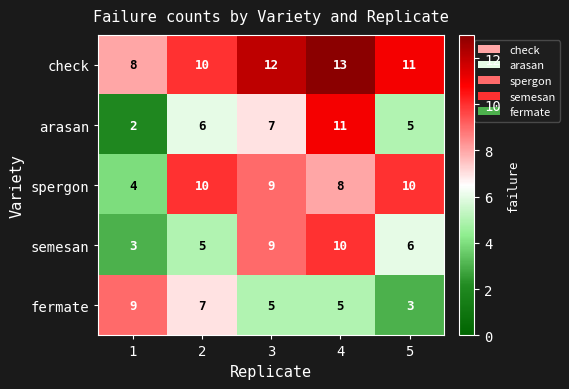

What is the difference between the highest and lowest values at 1?

7